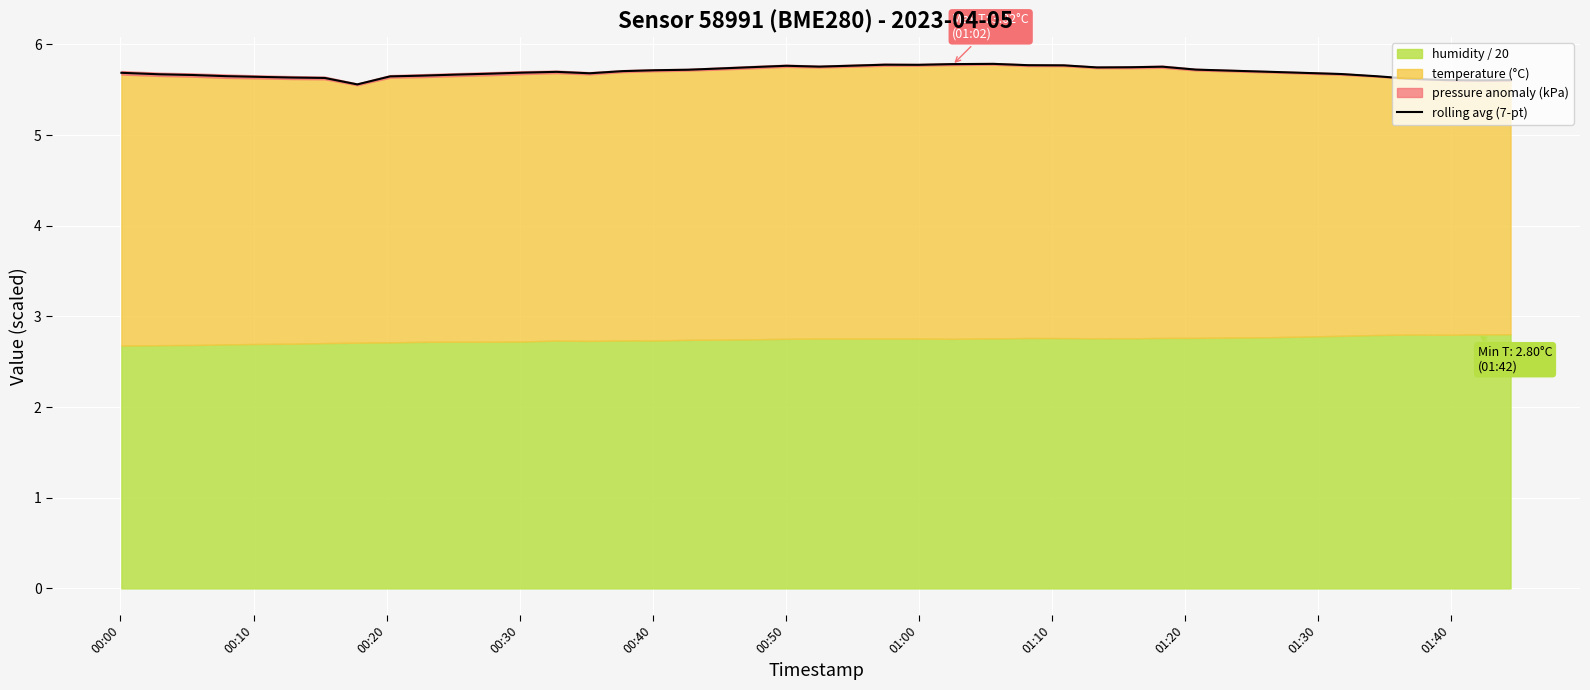

What is the minimum value for rolling avg (7-pt)?

5.6